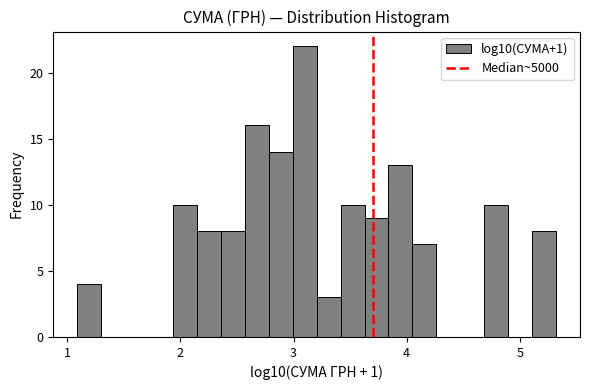

Read against the x-axis, roughly where is the centre of the tallest bar?

3.1